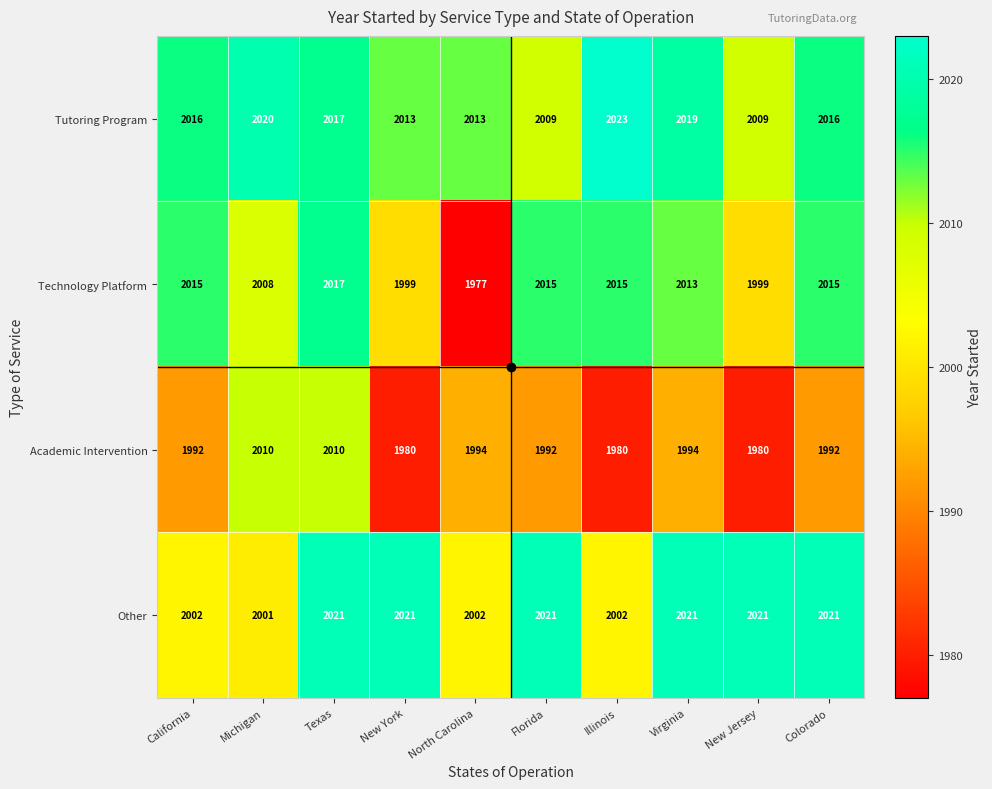

What is the total value across all series at Texas?

8065